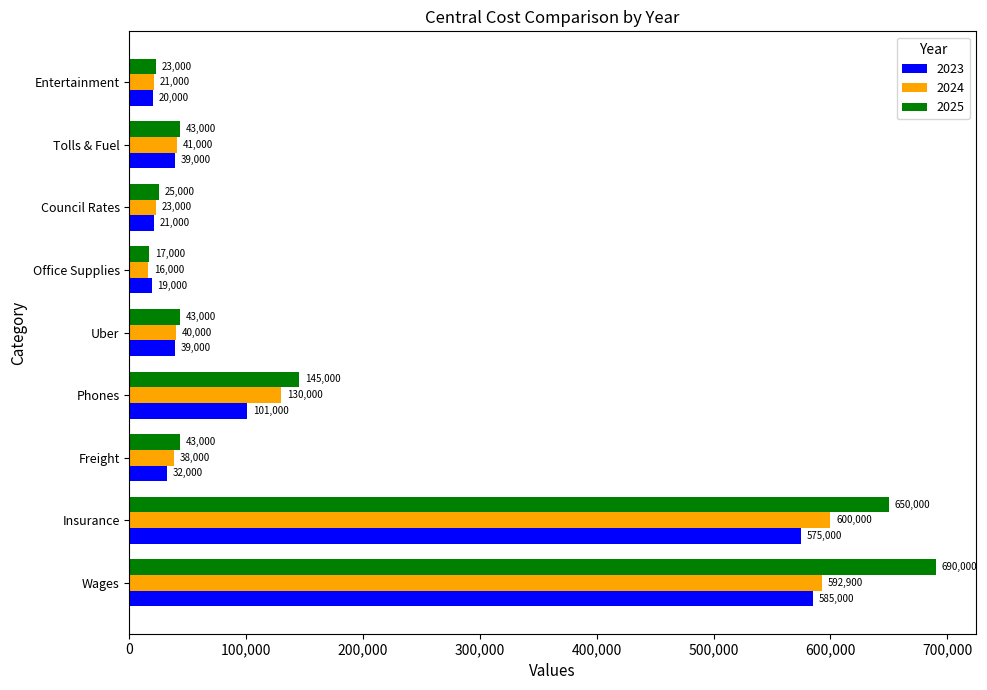

What is the sum of the 2023 values at Office Supplies and Phones?

120000